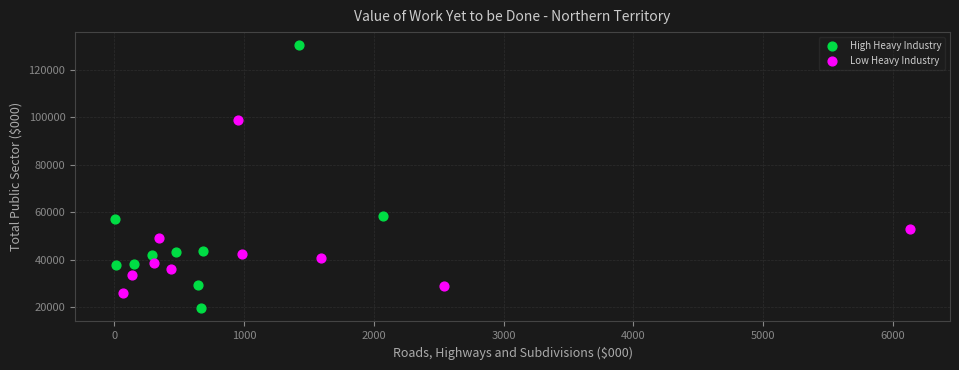

Which series has the widest spread of Y values?

High Heavy Industry